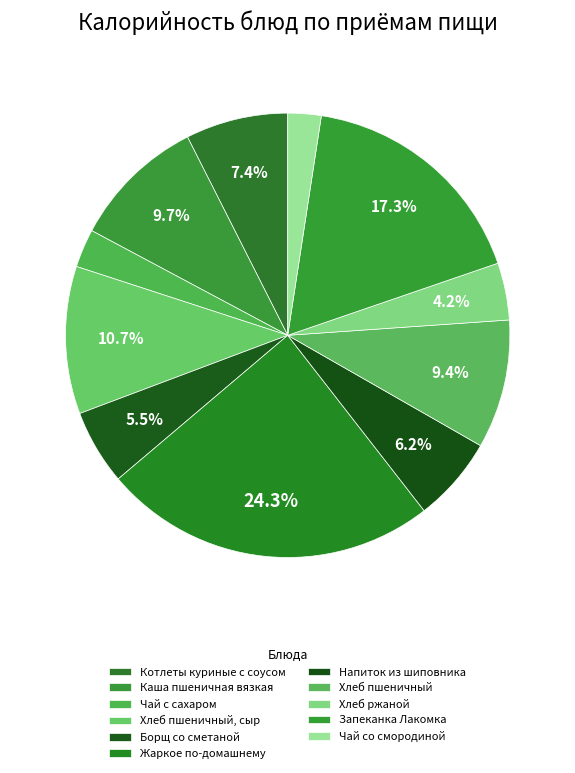

How many segments does this pie chart have?

11